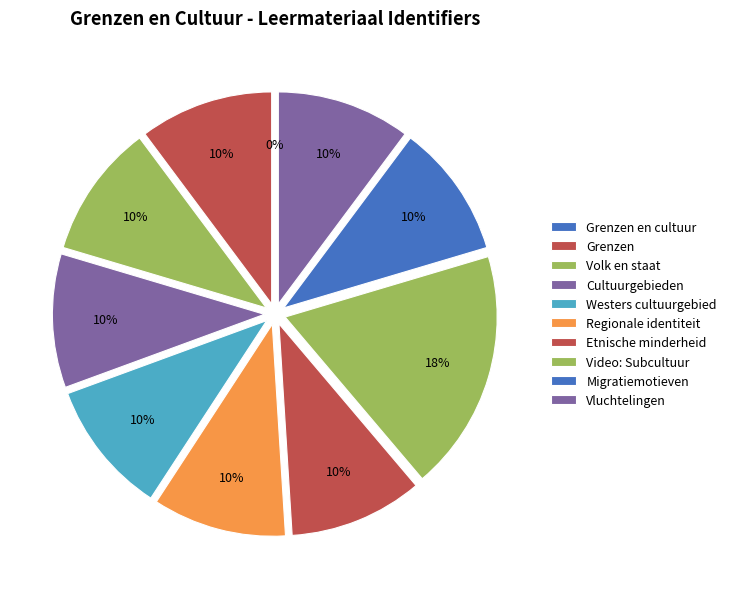

To the nearest percent, what percentage of the pie is Video: Subcultuur?

18%